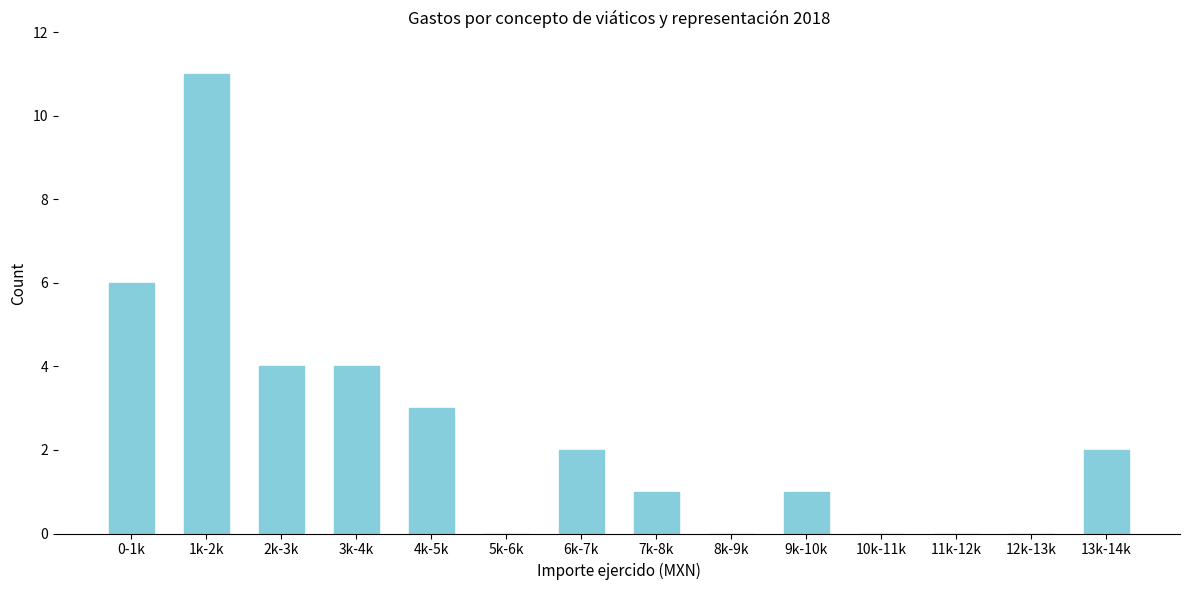

Reading left to right, what are all the values shown in this chart?

0-1k=6	1k-2k=11	2k-3k=4	3k-4k=4	4k-5k=3	5k-6k=0	6k-7k=2	7k-8k=1	8k-9k=0	9k-10k=1	10k-11k=0	11k-12k=0	12k-13k=0	13k-14k=2